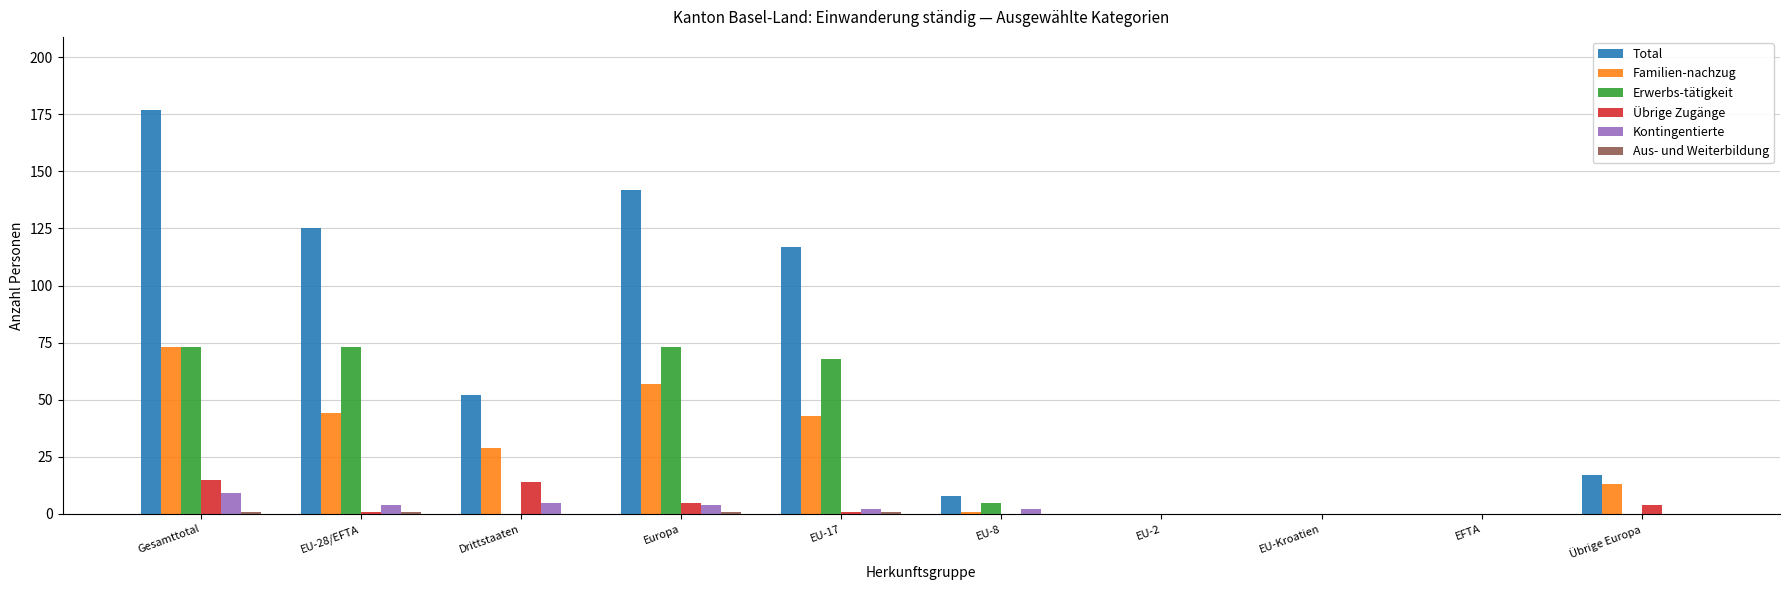

At which category is the sum across all series the highest?

Gesamttotal